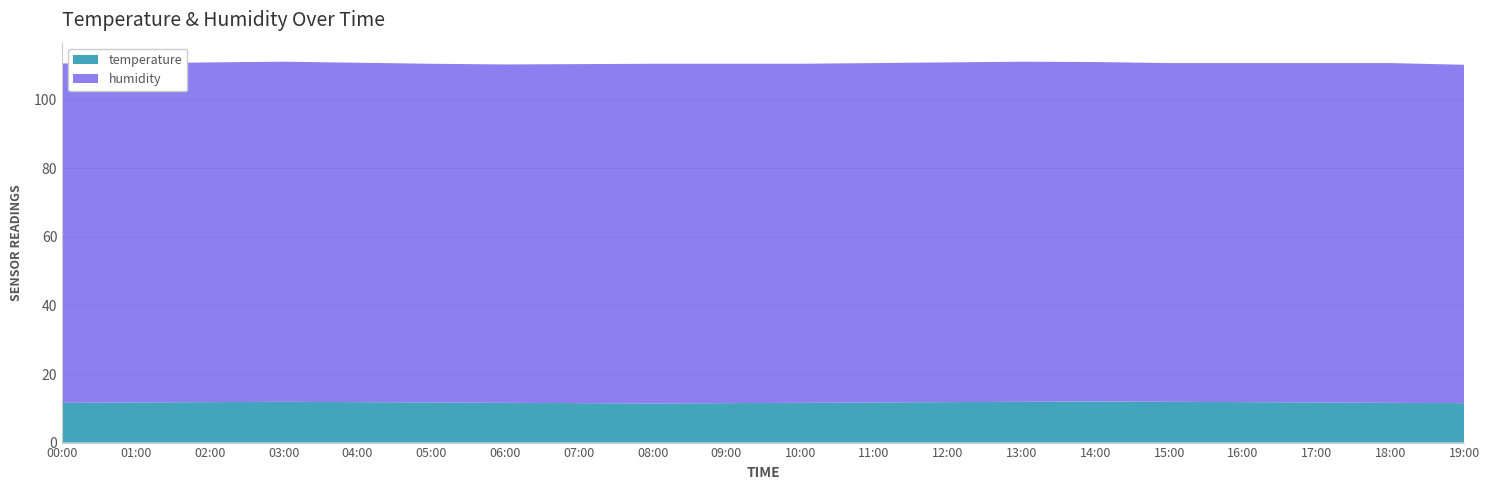

Reading right to left, transcribe all the data shown in this chart.

temperature: 19:00=11.5	18:00=11.6	17:00=11.7	16:00=11.8	15:00=11.9	14:00=12.0	13:00=11.9	12:00=11.8	11:00=11.7	10:00=11.6	09:00=11.5	08:00=11.4	07:00=11.5	06:00=11.6	05:00=11.7	04:00=11.8	03:00=11.9	02:00=11.8	01:00=11.7	00:00=11.6
humidity: 19:00=98.7	18:00=99.1	17:00=99.0	16:00=98.9	15:00=98.8	14:00=99.0	13:00=99.2	12:00=99.1	11:00=99.0	10:00=98.9	09:00=99.0	08:00=99.1	07:00=98.9	06:00=98.7	05:00=98.8	04:00=99.0	03:00=99.2	02:00=99.1	01:00=98.9	00:00=99.0